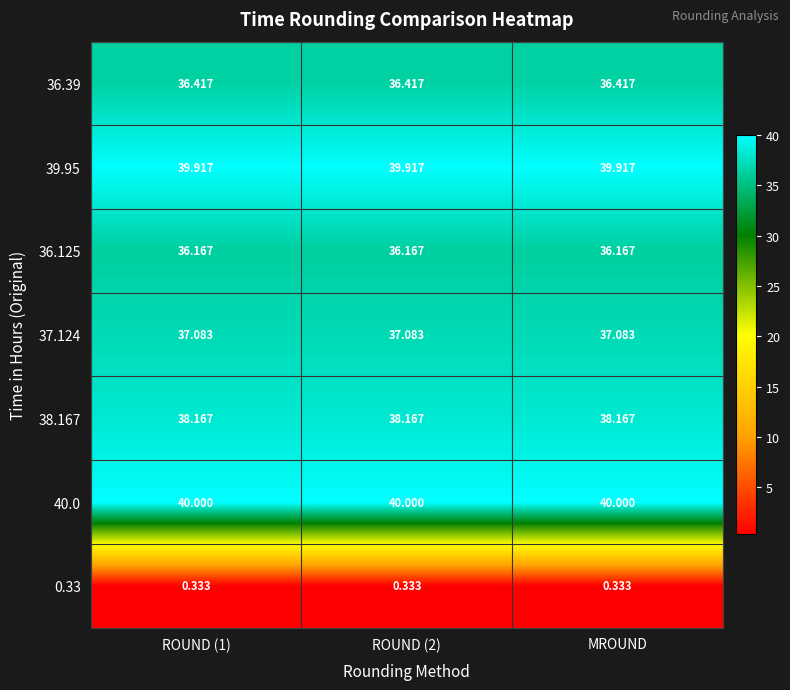

Is the value of 38.167 at ROUND (1) greater than the value of 37.124 at ROUND (2)?

Yes